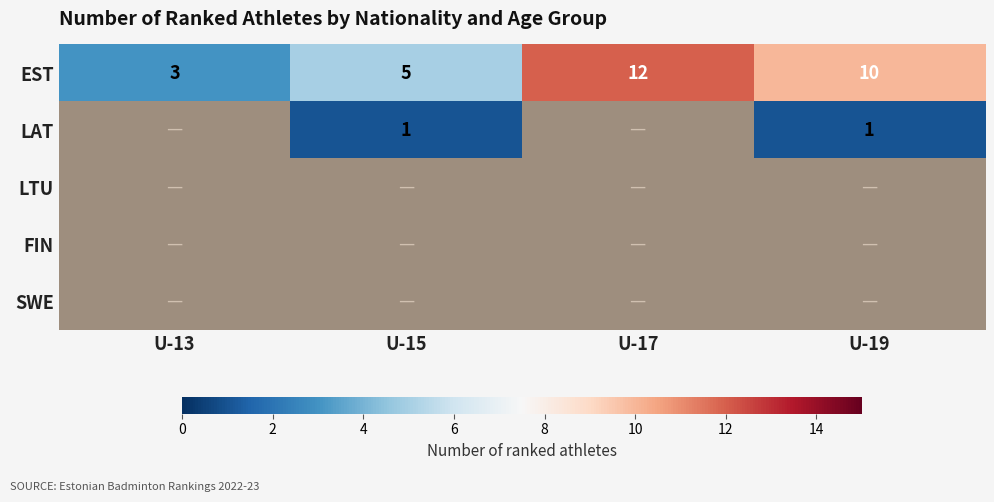

The LAT series shows 1 at U-19. True or false?

True